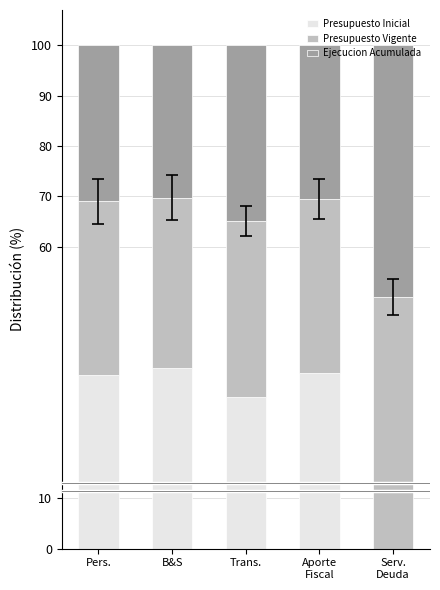

Is it true that Presupuesto Inicial equals 16.9 at Pers.?

False